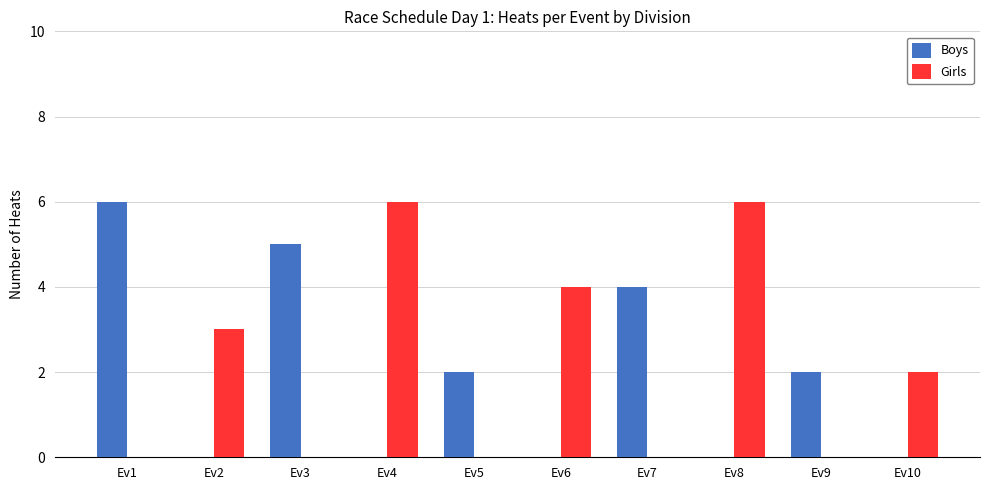

Is the value of Boys at Ev1 greater than the value of Girls at Ev9?

Yes